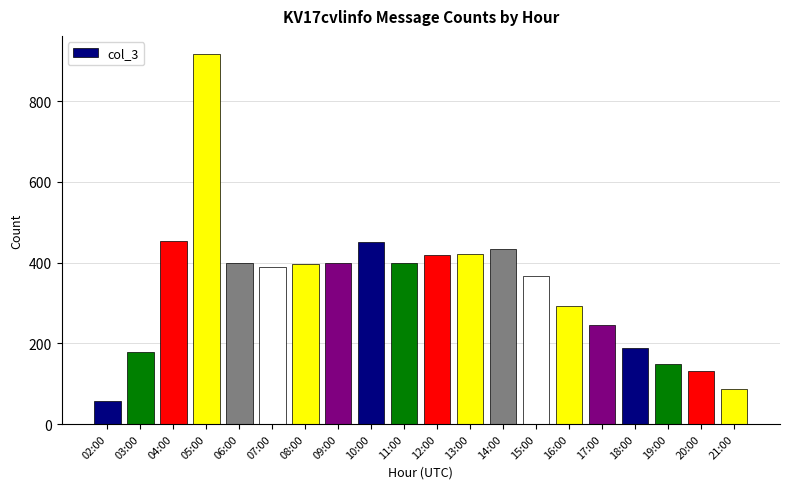

What is the approximate value at 03:00?

178